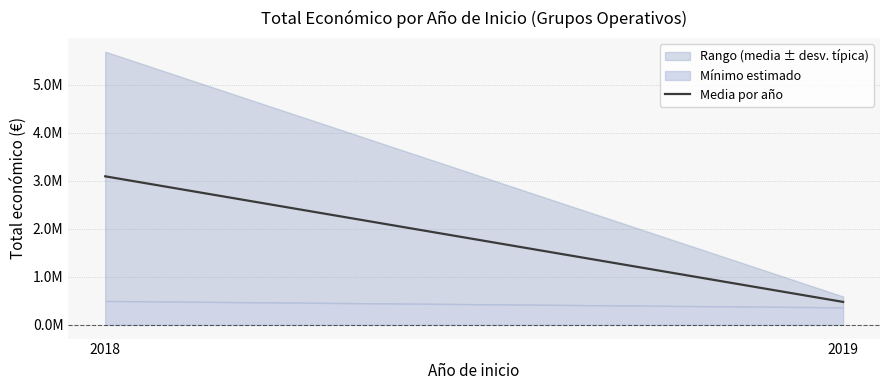

Count the number of categories in the chart.

2